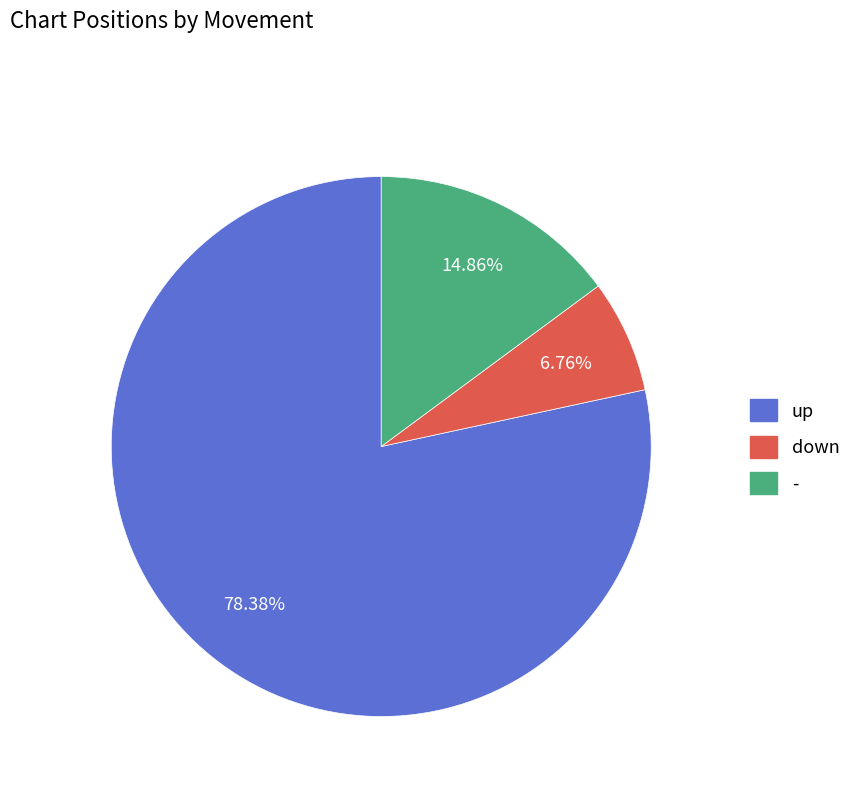

What percentage is the up slice, to the nearest percent?

78%